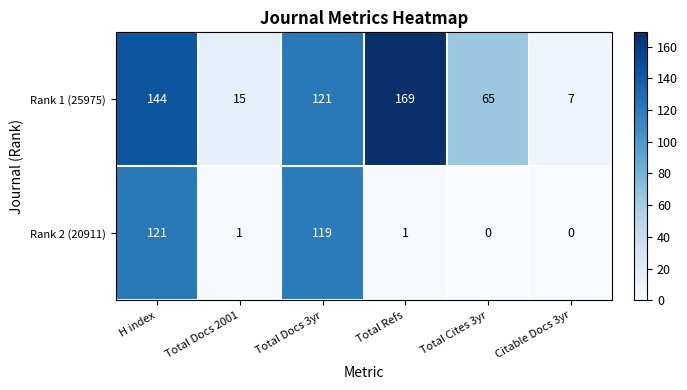

What is the spread (max minus min) of values at Total Docs 3yr?

2